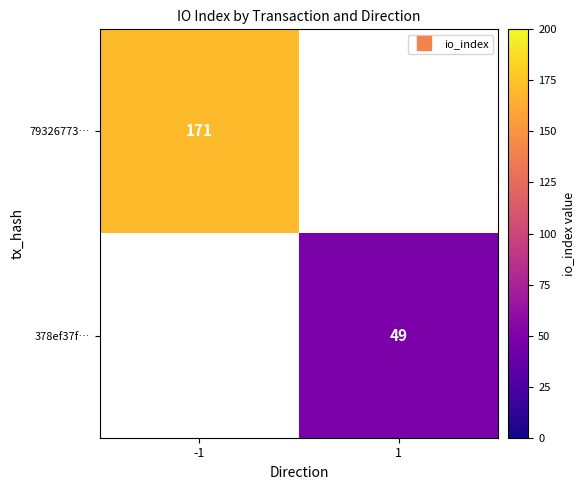

What is the highest value of the 79326773… series?

171.0